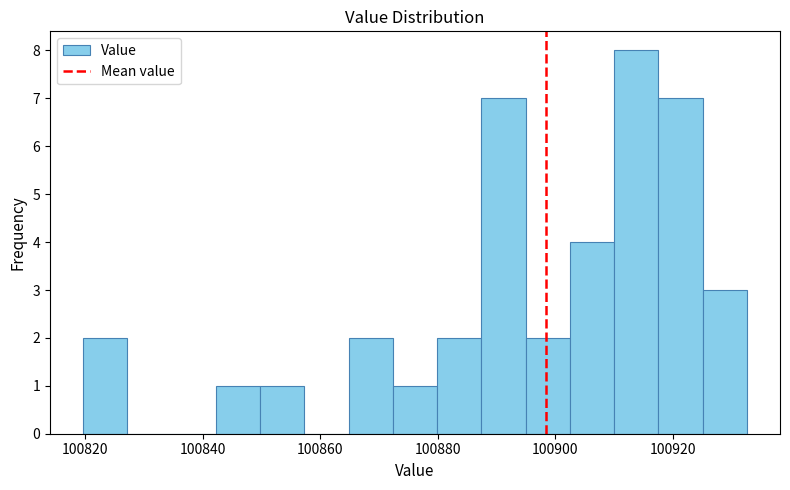

Around what value on the x-axis is the tallest bar? Give the approximate position of its centre, as read against the axis.

100914